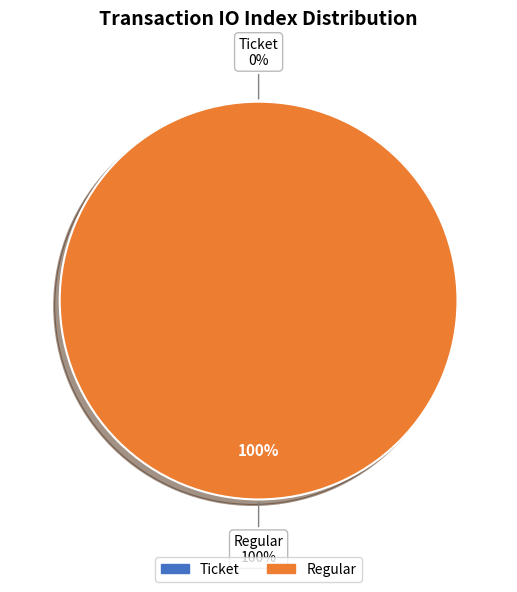

The Row 1 (io_index=9) slice represents 100% of the pie. True or false?

True